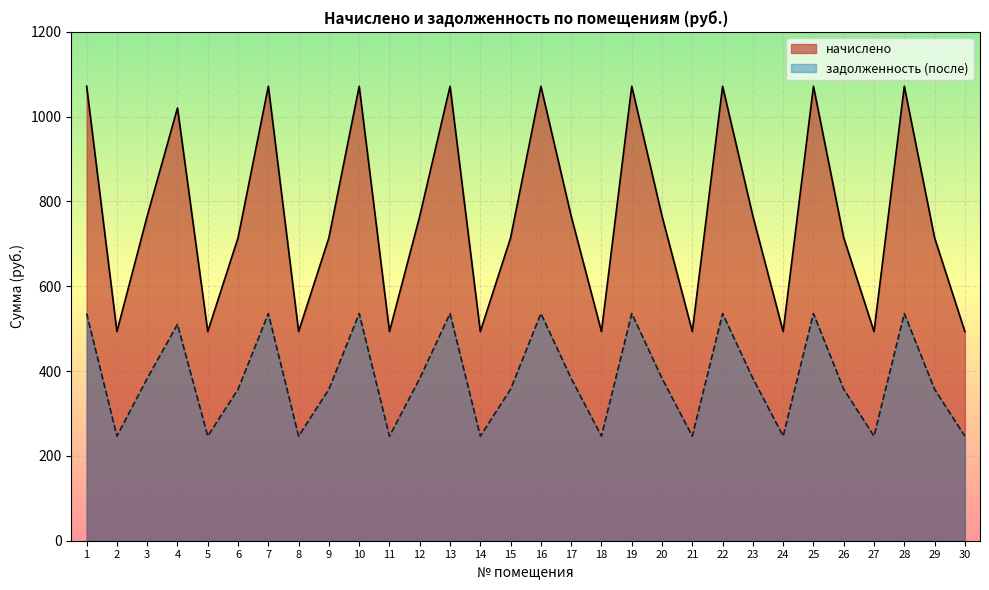

Reading right to left, list all the values displayed in this chart.

начислено: 30=493.3	29=714.4	28=1071.6	27=493.3	26=714.4	25=1071.6	24=493.3	23=765.5	22=1071.6	21=493.3	20=765.5	19=1071.6	18=493.3	17=765.5	16=1071.6	15=714.4	14=493.3	13=1071.6	12=765.5	11=493.3	10=1071.6	9=714.4	8=493.3	7=1071.6	6=714.4	5=493.3	4=1020.6	3=765.5	2=493.3	1=1071.6
задолженность (после): 30=246.6	29=357.2	28=535.8	27=246.6	26=357.2	25=535.8	24=246.6	23=382.7	22=535.8	21=246.6	20=382.7	19=535.8	18=246.6	17=382.7	16=535.8	15=357.2	14=246.6	13=535.8	12=382.7	11=246.6	10=535.8	9=357.2	8=246.6	7=535.8	6=357.2	5=246.6	4=510.3	3=382.7	2=246.6	1=535.8